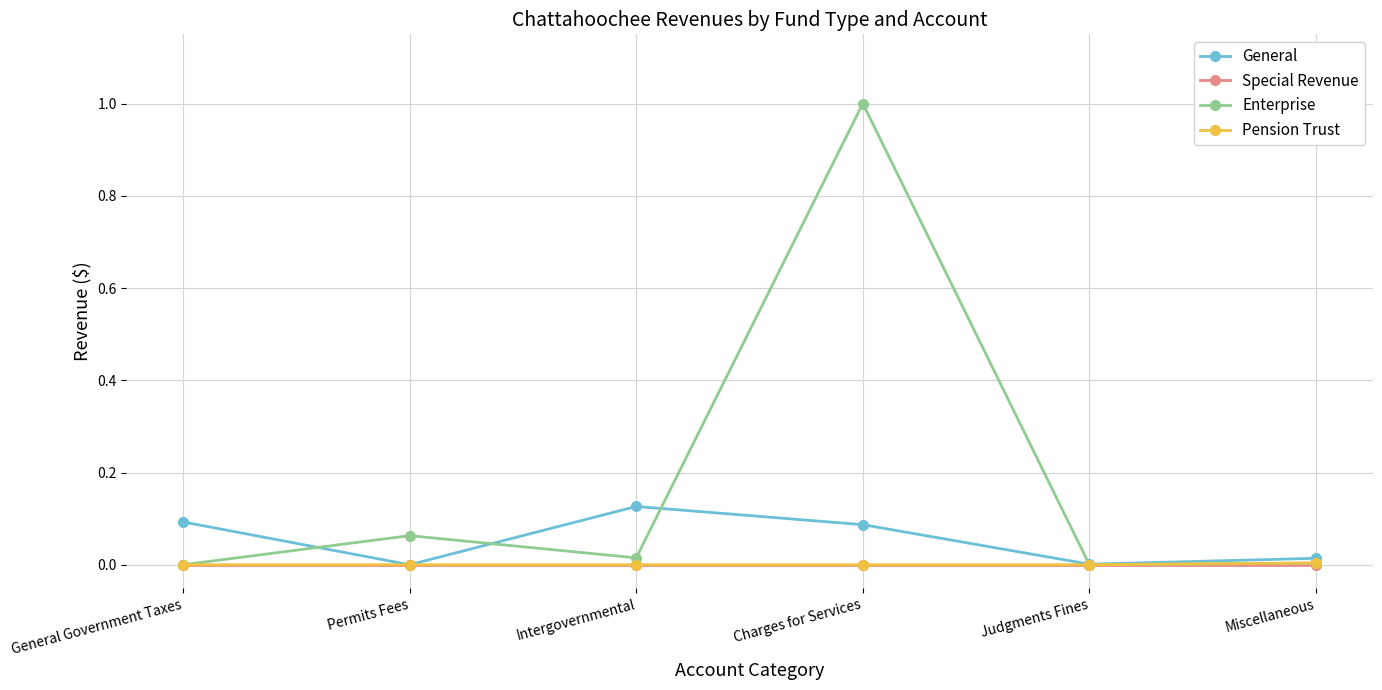

What are all the series names shown in the legend?

General, Special Revenue, Enterprise, Pension Trust